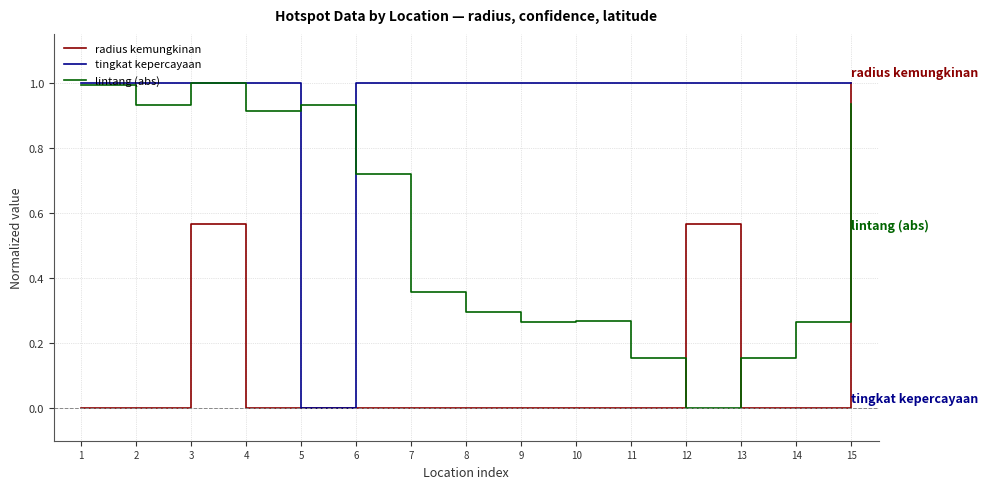

Which series has the largest total across all categories?

tingkat kepercayaan